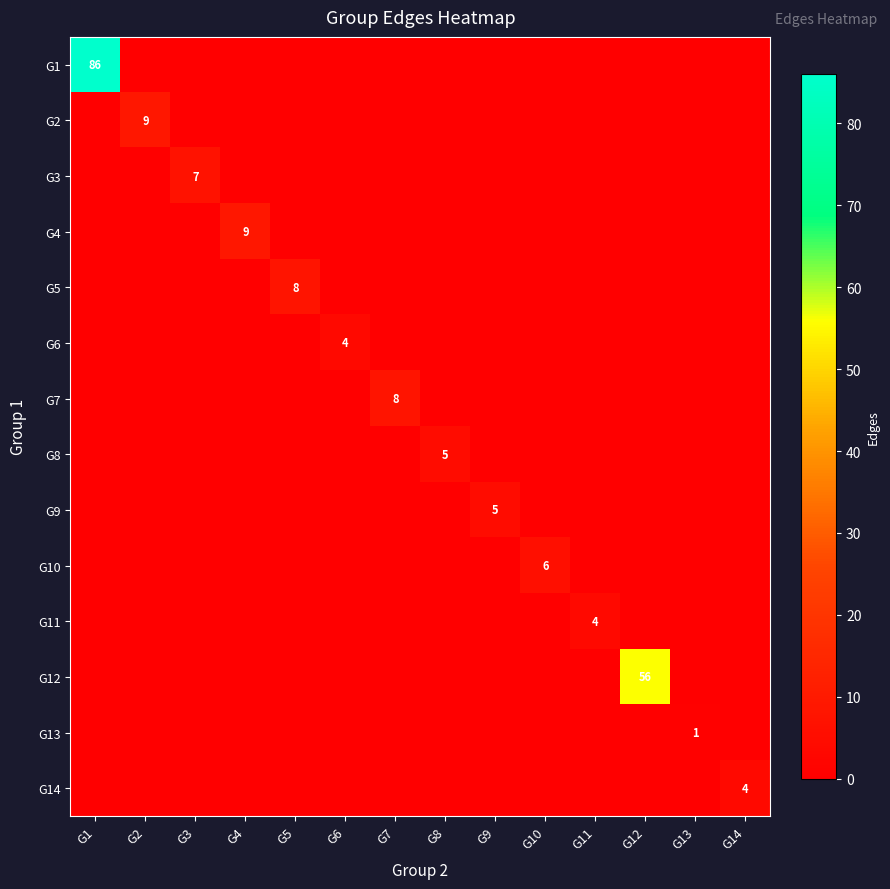

The G8 series shows 8 at G8. True or false?

False